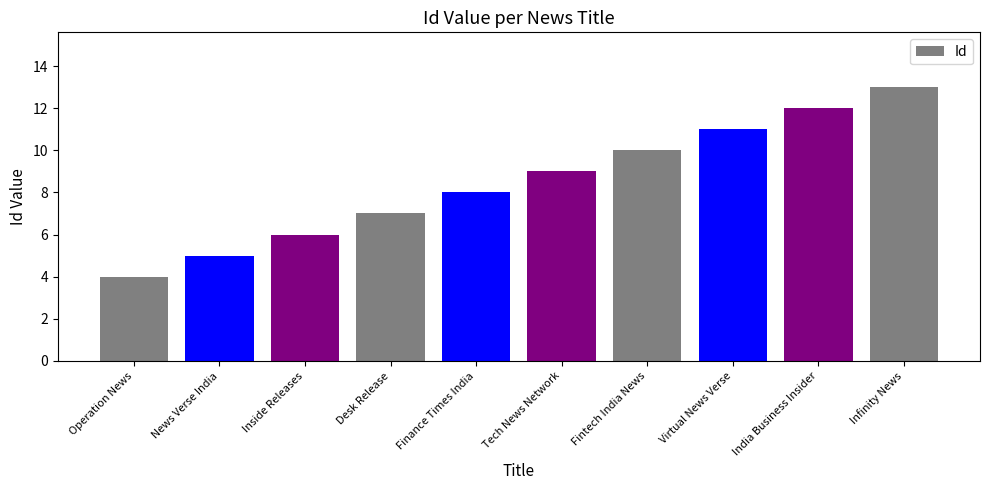

Are the bars grouped side by side (vs. stacked)?

No